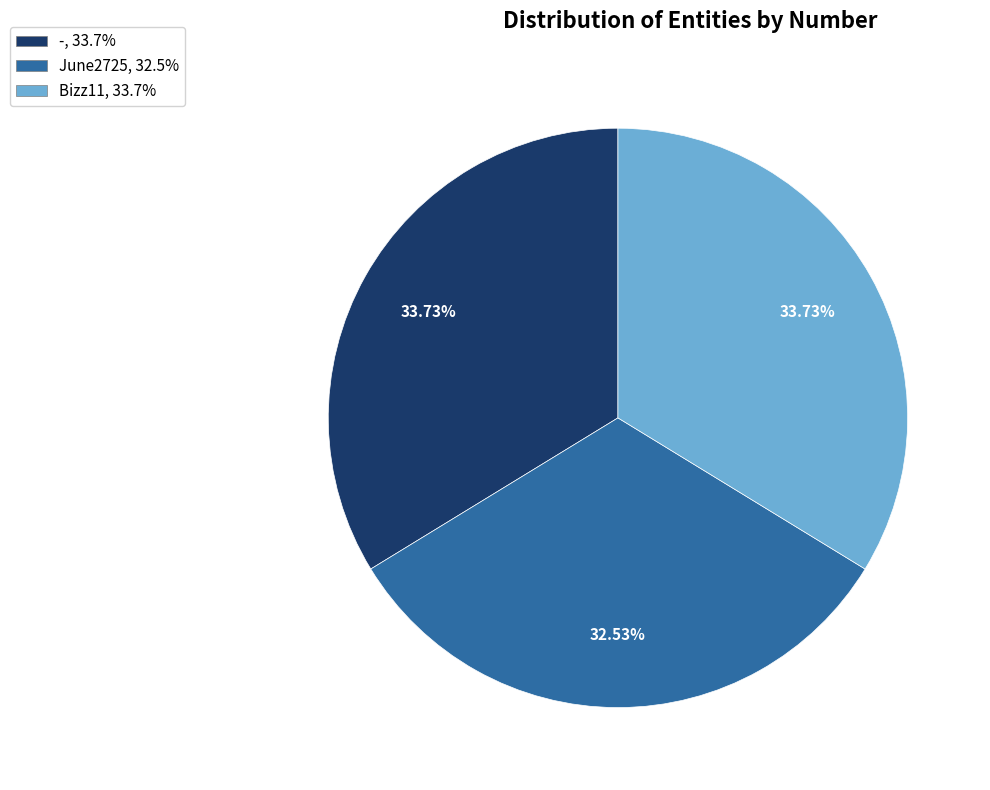

What is the smallest slice in the pie chart?

June2725